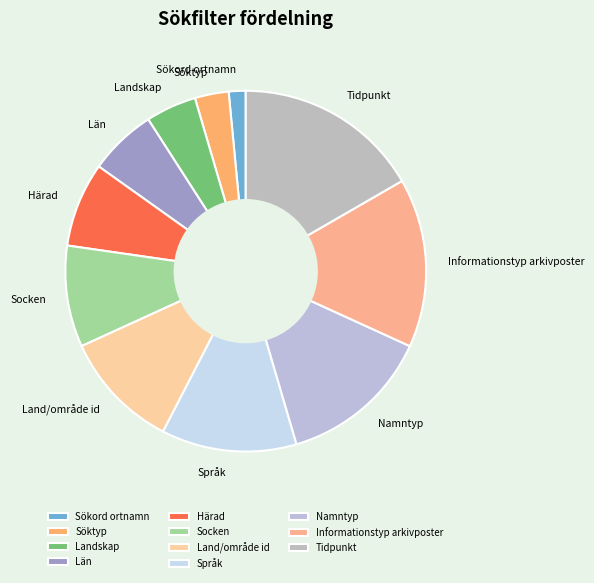

Do Landskap and Söktyp together represent more than half of the pie?

No